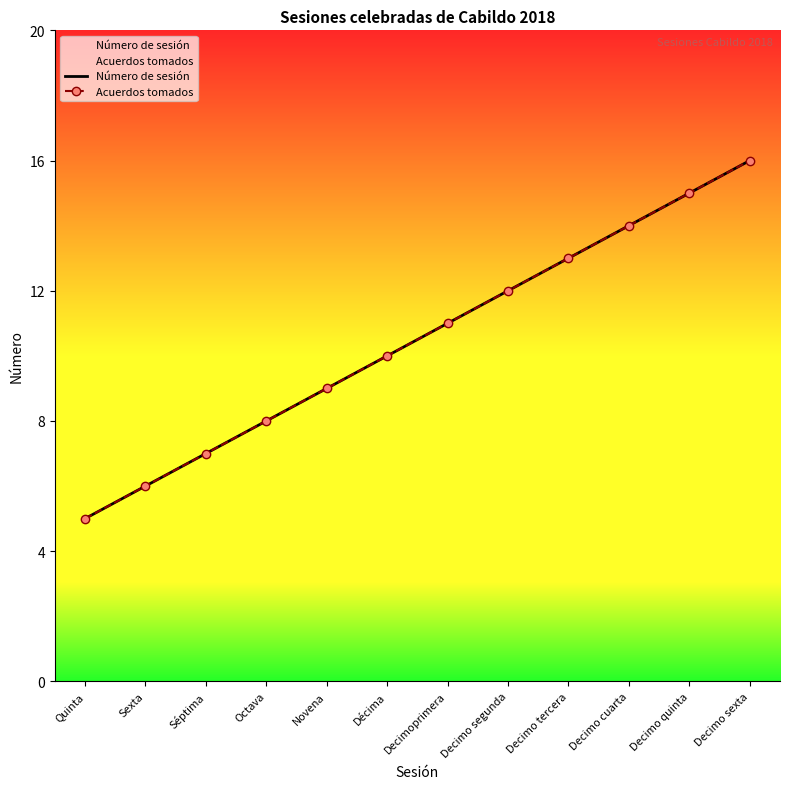

At which label does Número de sesión reach its minimum?

Quinta